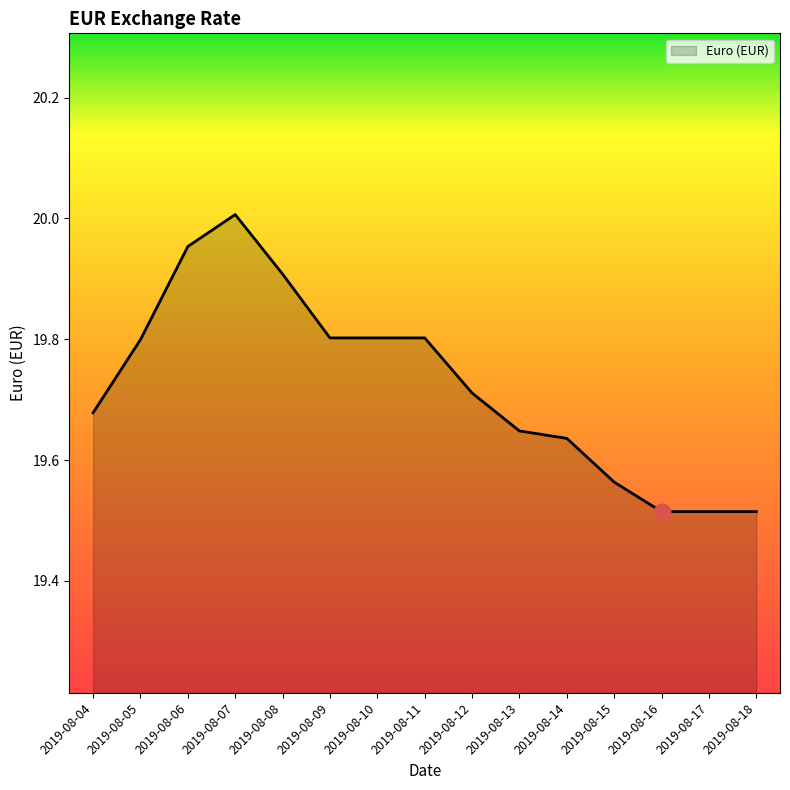

The chart shows a value of 10.7 at 2019-08-15. True or false?

False